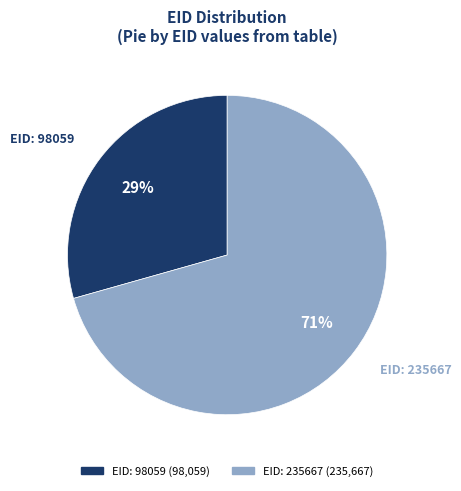

Which slice represents more than half of the pie?

EID: 235667